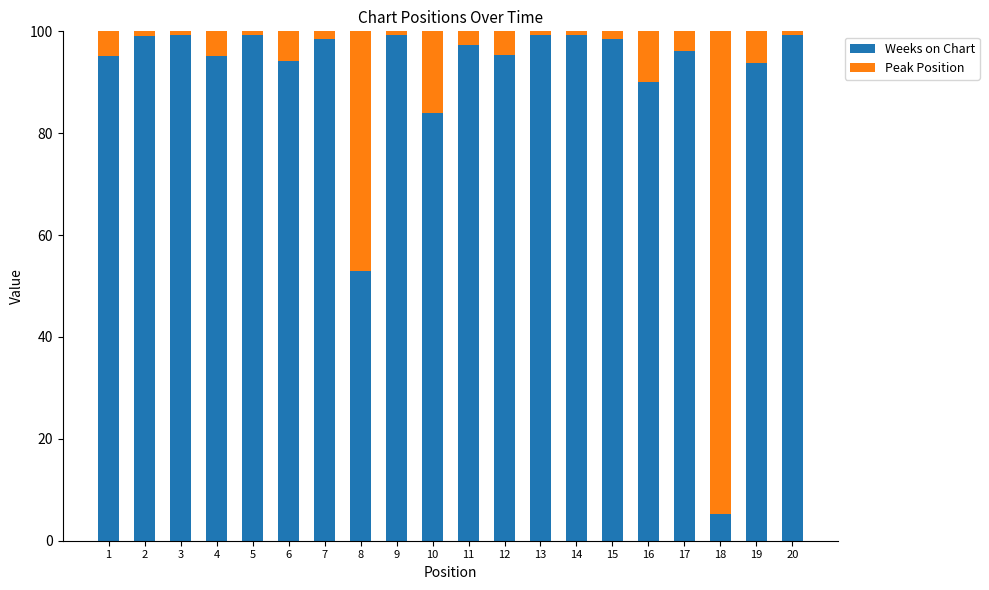

Which category has the lowest value in the Weeks on Chart series?

18